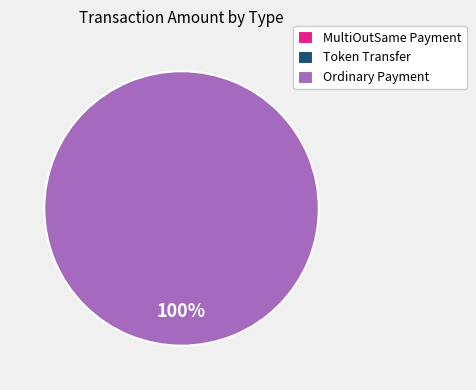

To the nearest percent, what is the average slice percentage?

33%